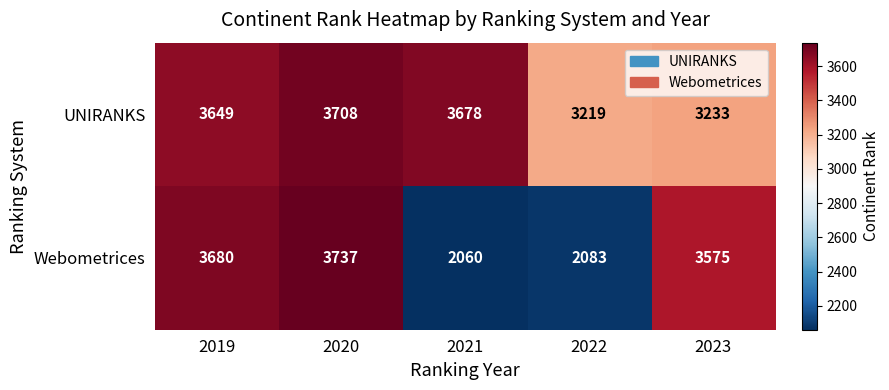

Which category has the highest value in the UNIRANKS series?

2020